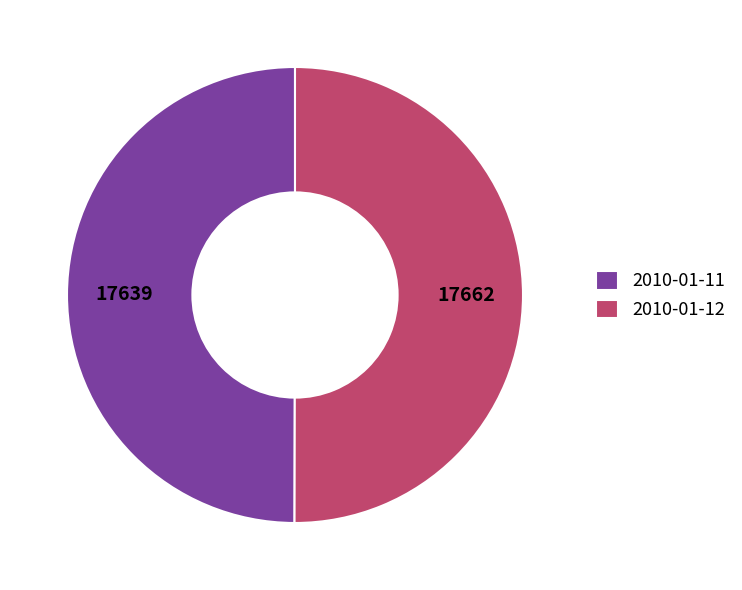

The 2010-01-11 slice represents 57% of the pie. True or false?

False